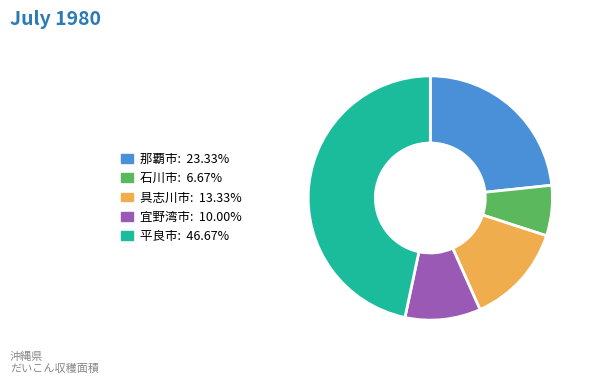

What is the ratio of the value at 宜野湾市: 10.00% to the value at 那覇市: 23.33%?

0.4